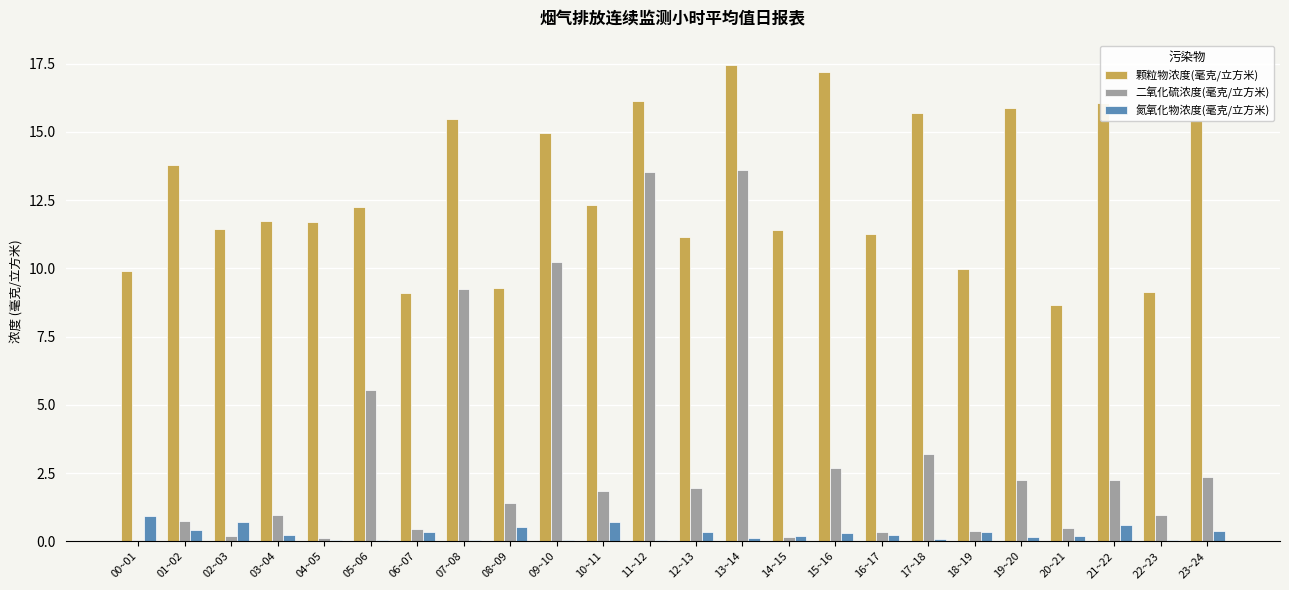

What are all the series names shown in the legend?

颗粒物浓度(毫克/立方米), 二氧化硫浓度(毫克/立方米), 氮氧化物浓度(毫克/立方米)